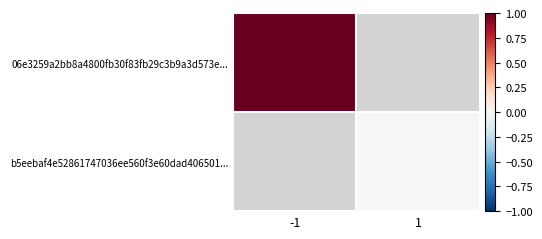

What is the maximum value for 06e3259a2bb8a4800fb30f83fb29c3b9a3d573e...?

1.0